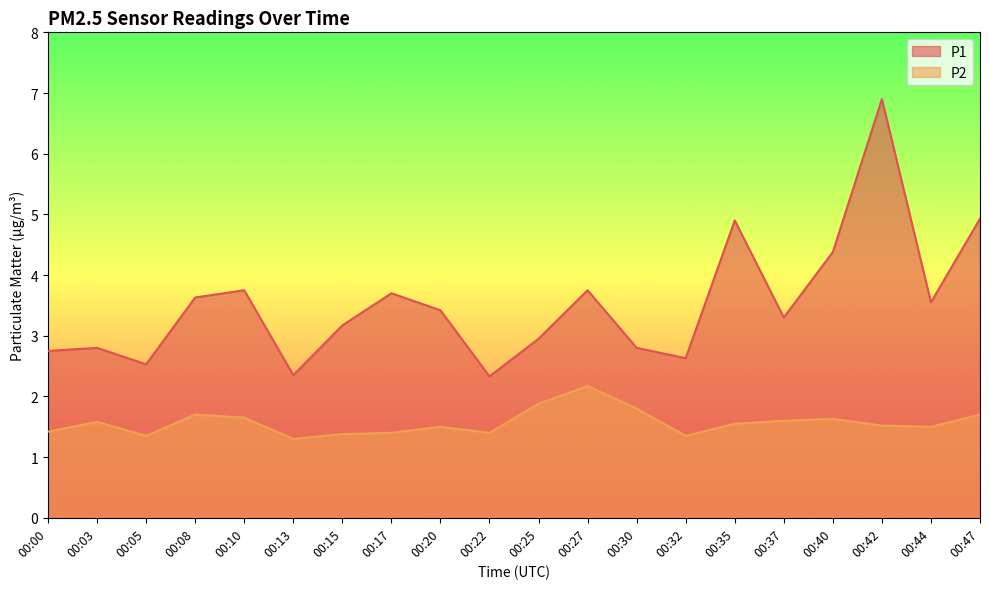

What is the value of the P2 point at the 19th from the left?

1.5